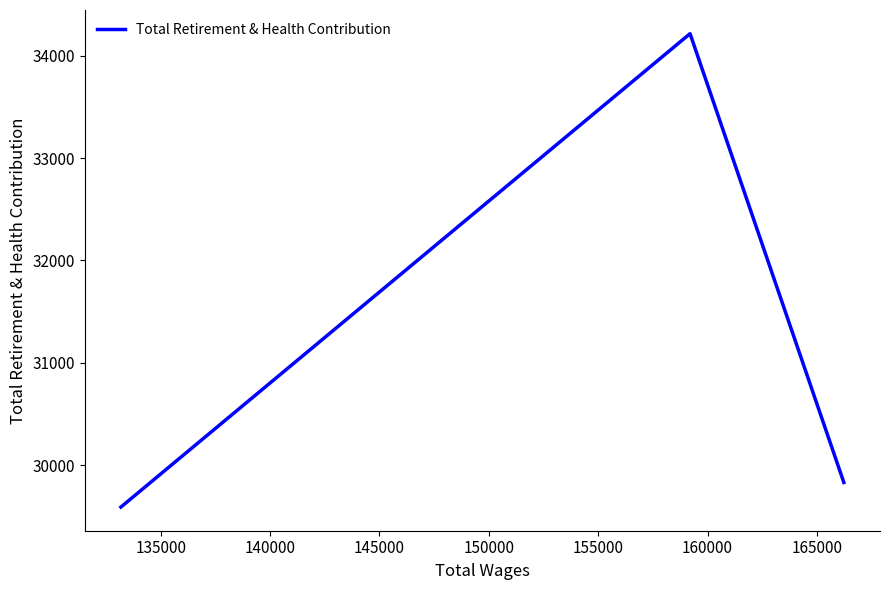

What is the greatest value displayed?

34216